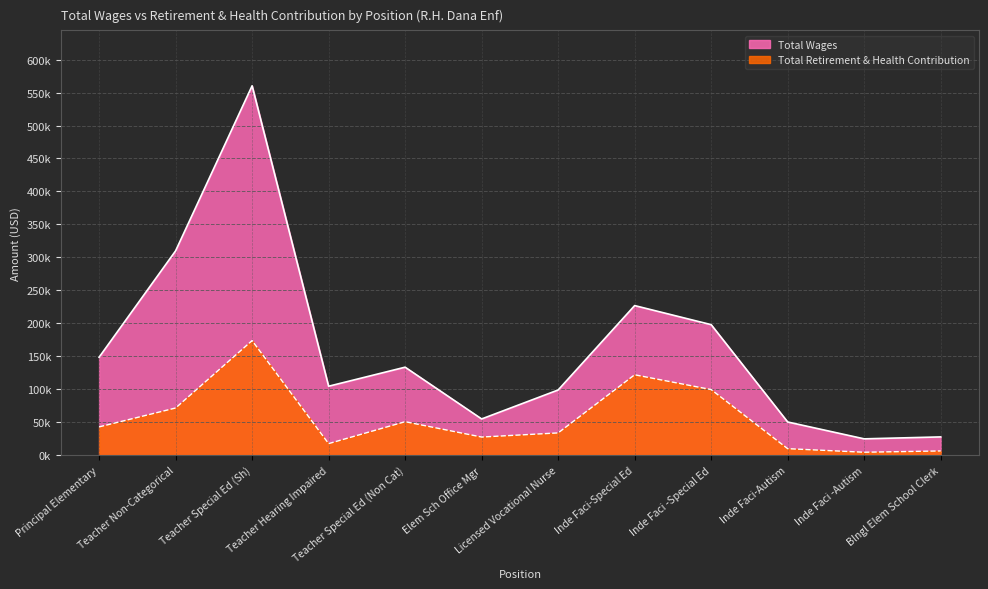

What is the difference between the maximum and minimum values in the Total Wages series?

535579